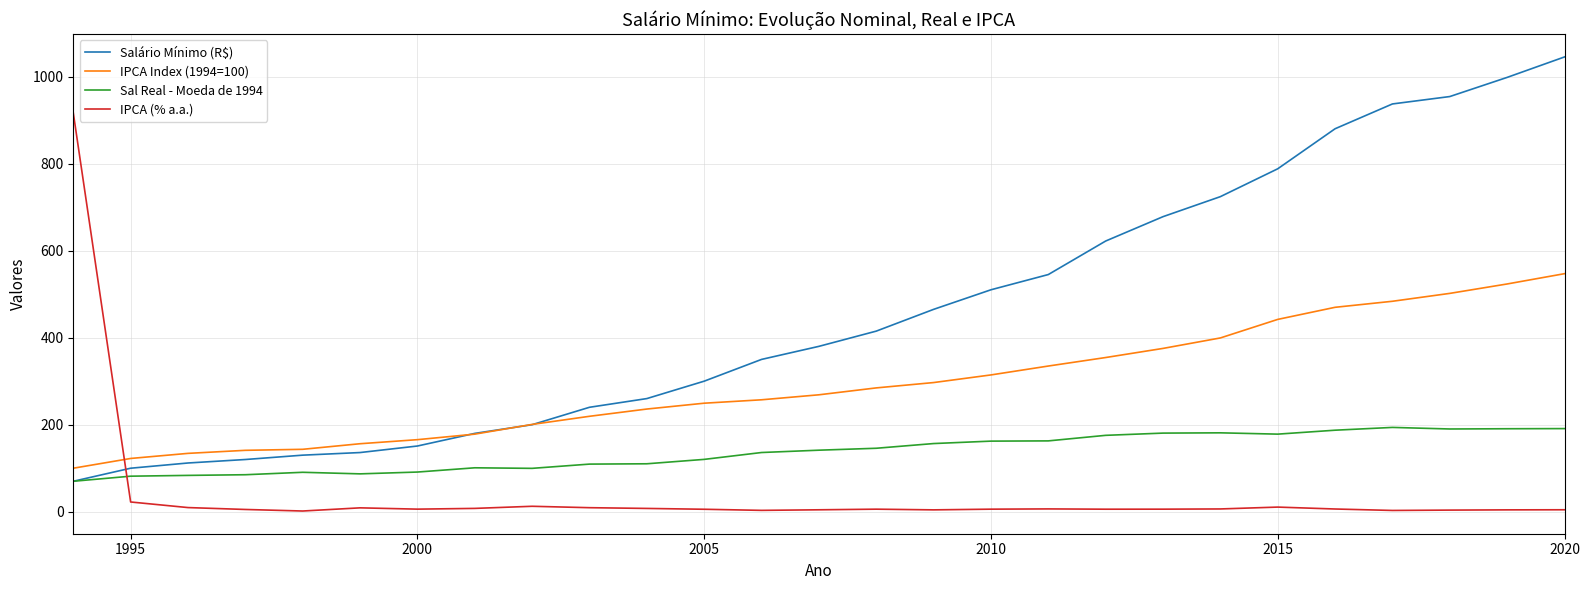

Which series has the largest total across all categories?

Salário Mínimo (R$)